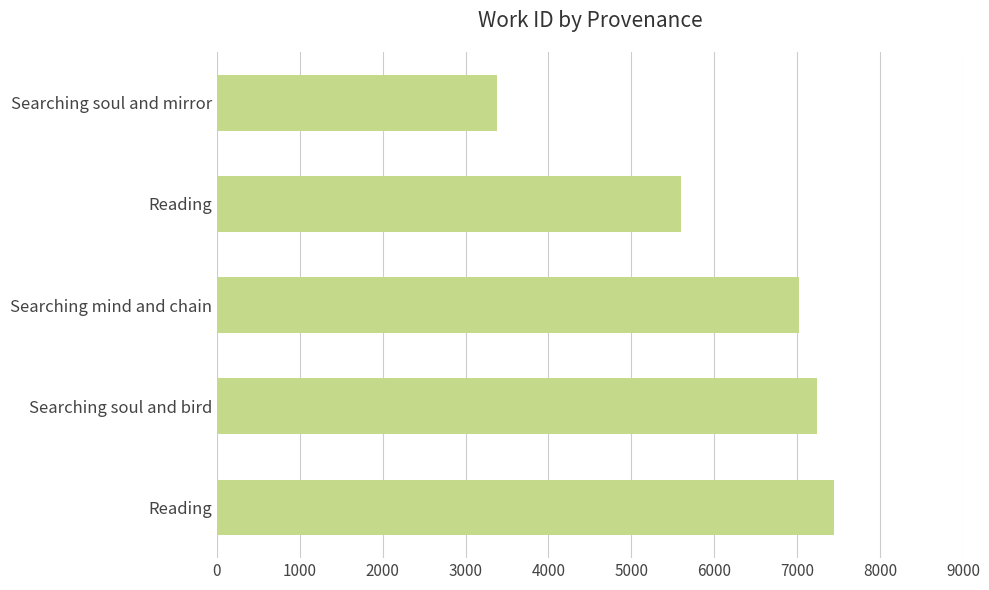

Does the chart contain stacked bars?

No